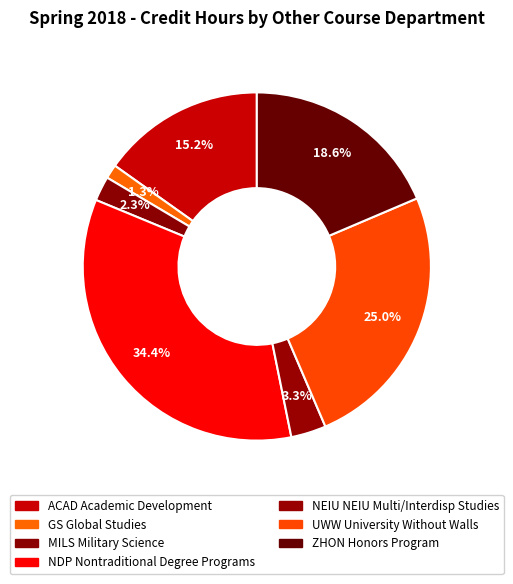

Count the number of slices in the pie.

7